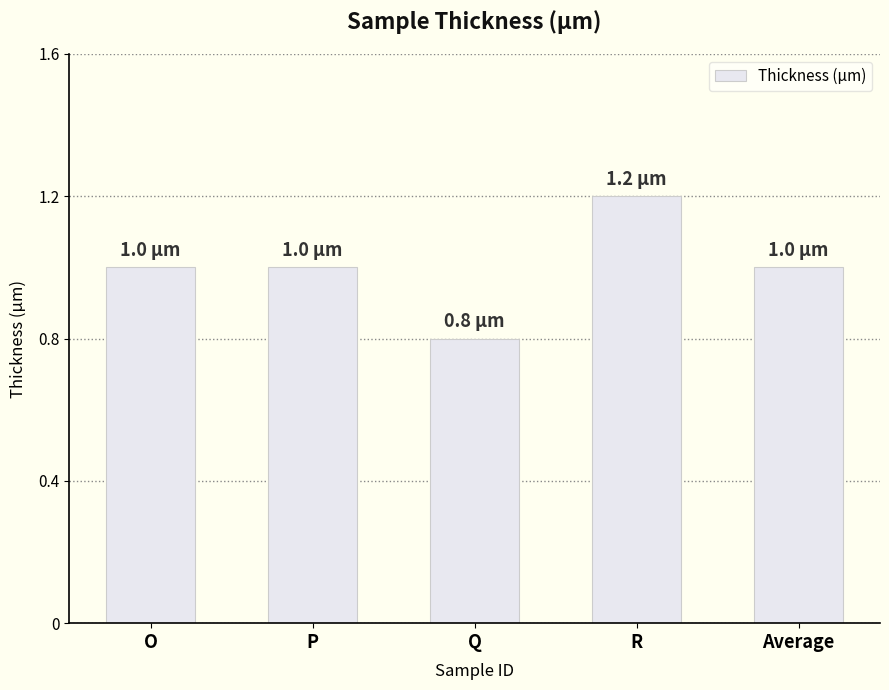

Count the number of categories in the chart.

5